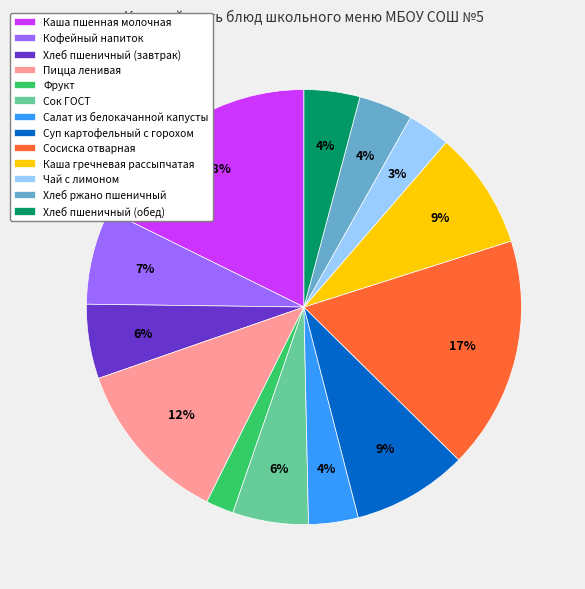

To the nearest percent, what percentage of the pie is Чай с лимоном?

3%